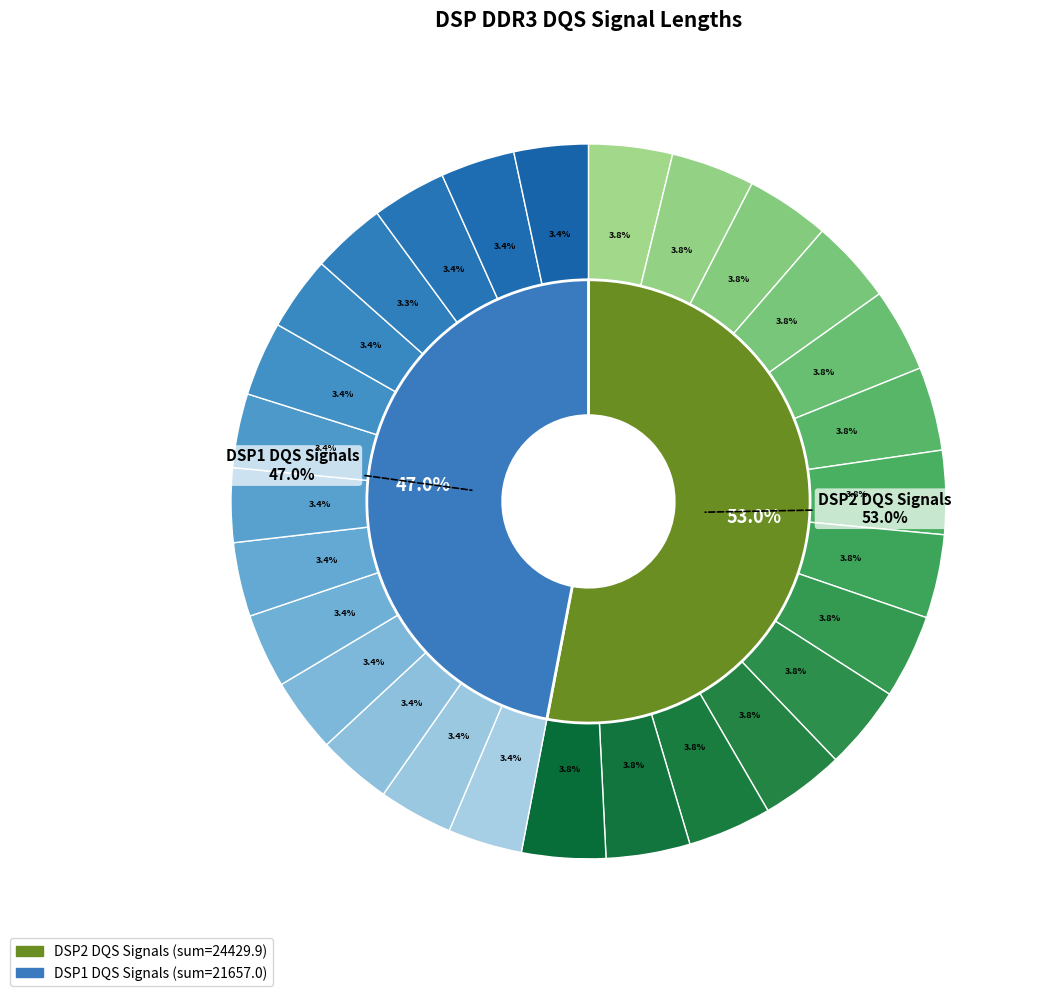

Count the number of slices in the pie.

28